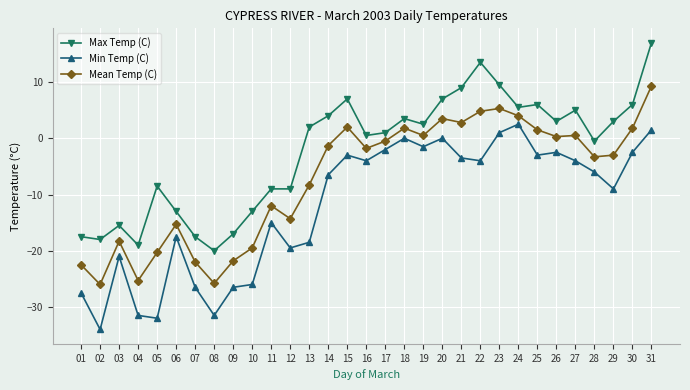

At which category is the sum across all series the highest?

31